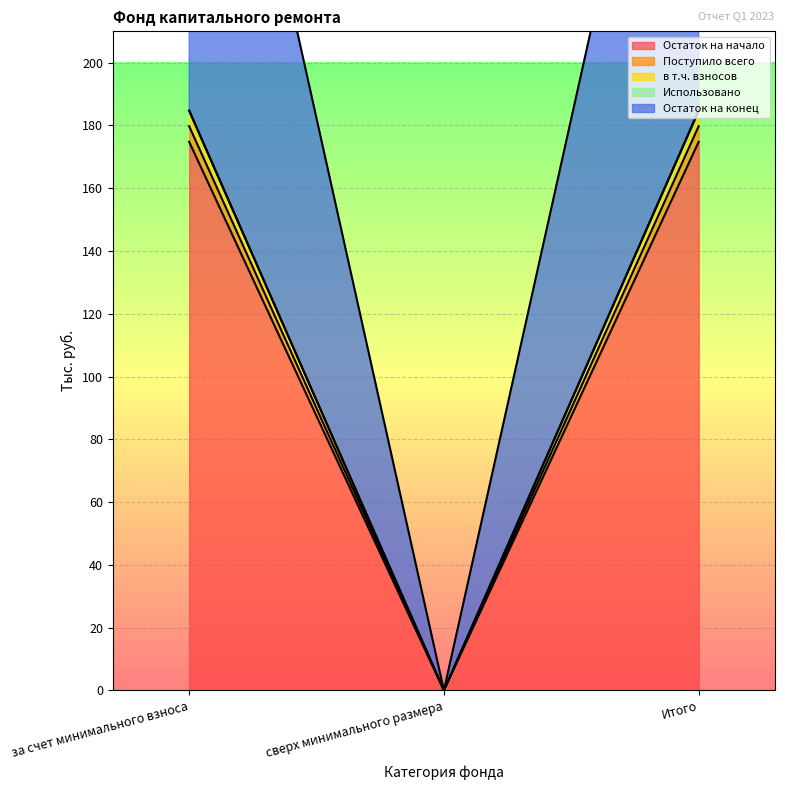

At how many categories does at least one series exceed 329?

2